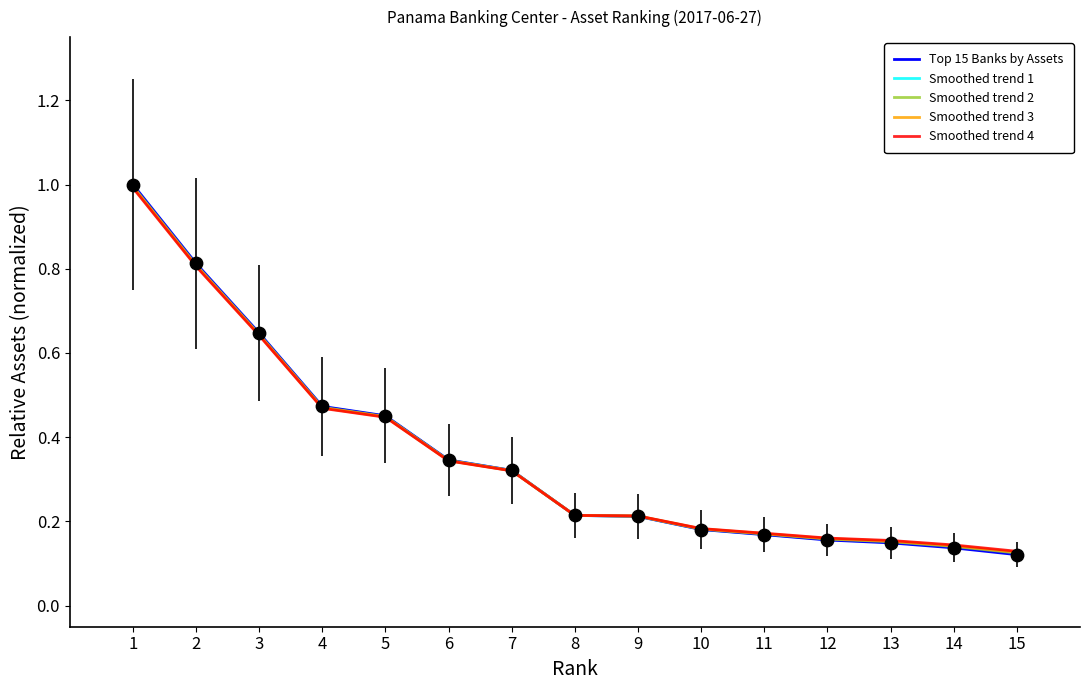

Which series has the largest range (max minus min)?

Top 15 Banks by Assets